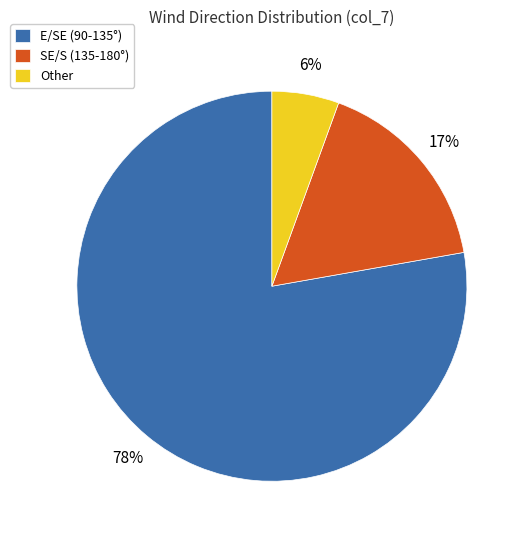

Which has a higher value, E/SE (90-135°) or SE/S (135-180°)?

E/SE (90-135°)